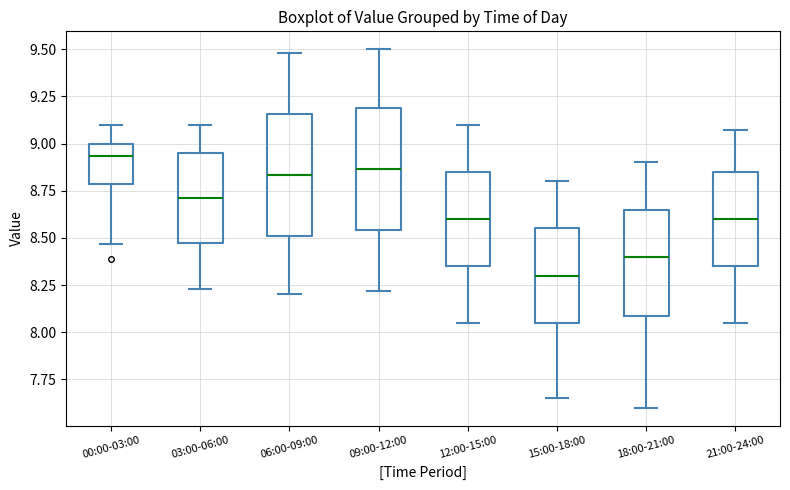

Which box has the lowest median line?

15:00-18:00